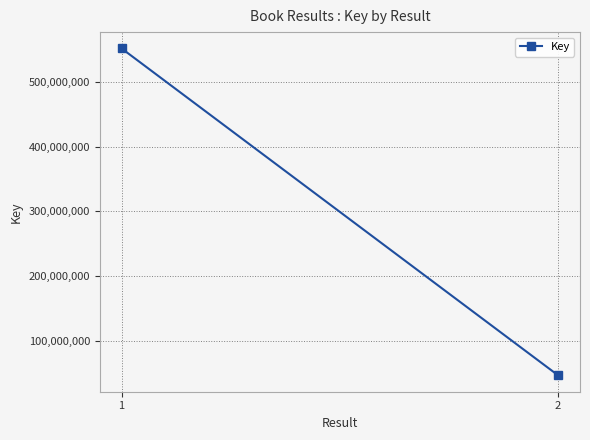

What is the value of the 2nd point from the left?

46145720